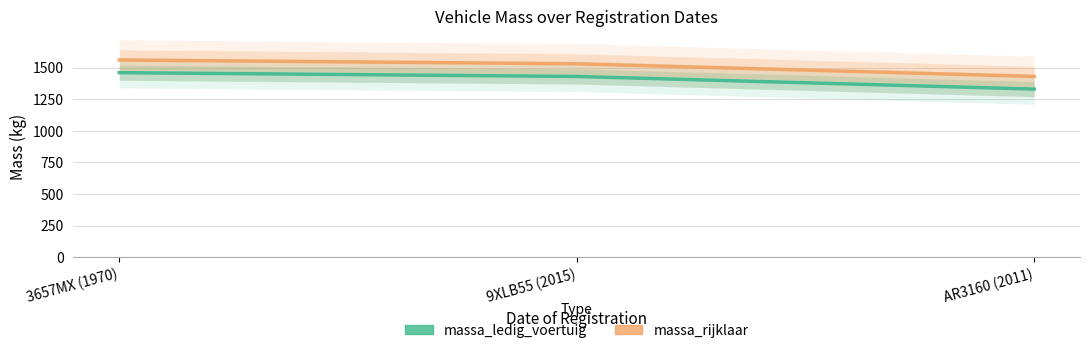

What is the label of the 3rd point from the right?

3657MX (1970)